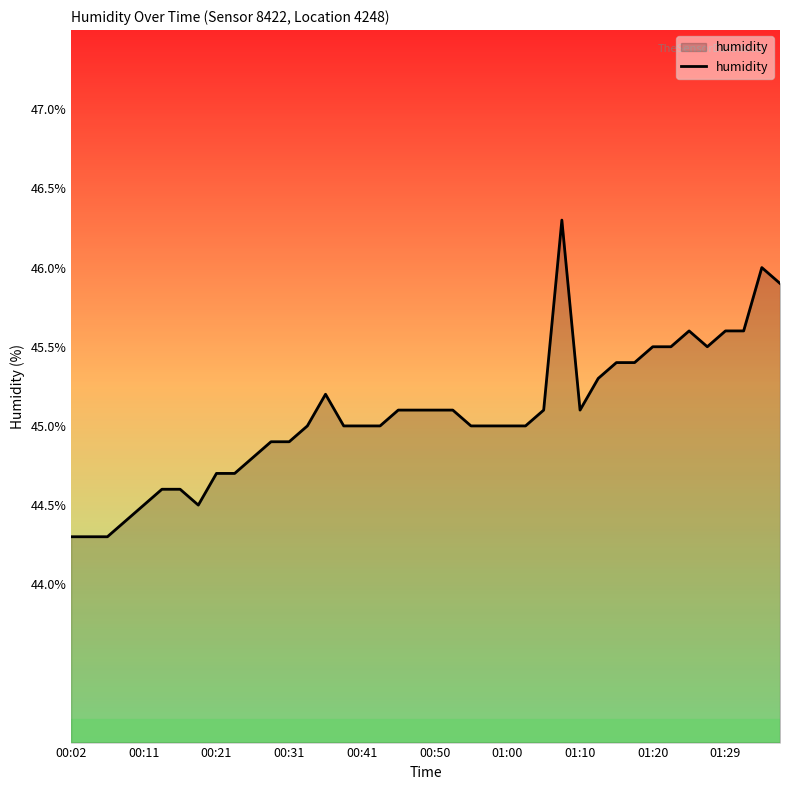

What is the maximum value shown in the chart?

46.3